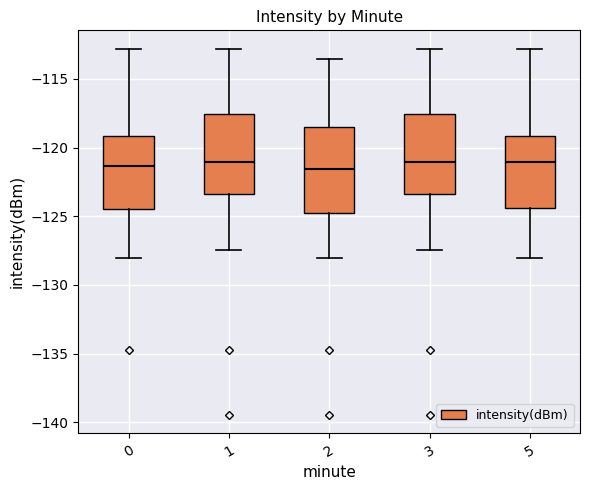

Reading left to right, transcribe this box plot: for each box, give where its median line is, the range the box spans, and where its two whiskers end, as read against the y-axis. The values are not printed on the chart, so give them approximately, as read against the axis.

0: median -121.5, box -124.5 to -119.0, whiskers -128.0 to -113.0
1: median -121.0, box -123.5 to -117.5, whiskers -127.5 to -113.0
2: median -121.5, box -125.0 to -118.5, whiskers -128.0 to -113.5
3: median -121.0, box -123.5 to -117.5, whiskers -127.5 to -113.0
5: median -121.0, box -124.5 to -119.0, whiskers -128.0 to -113.0